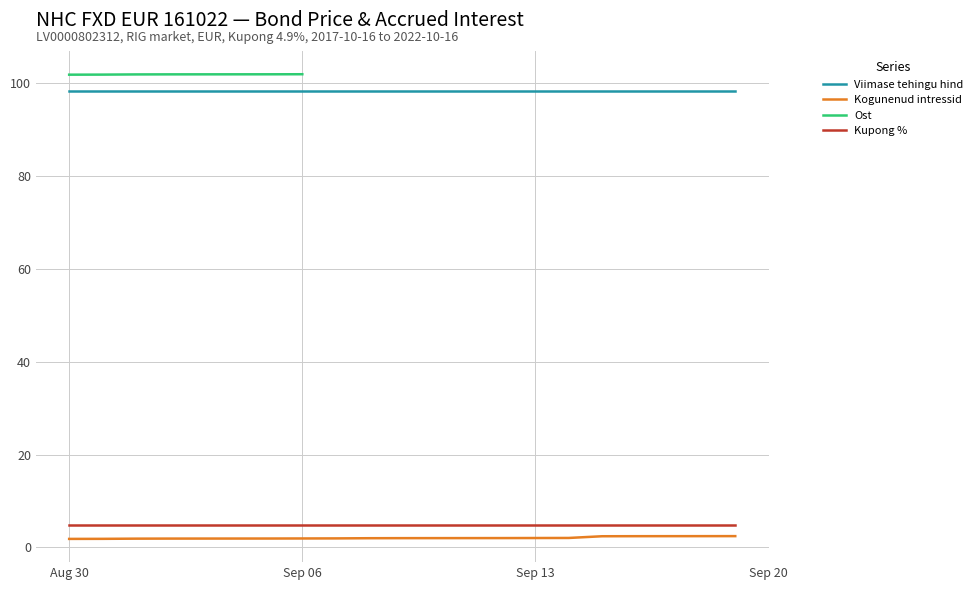

True or false: Ost and Kogunenud intressid intersect in this chart.

False